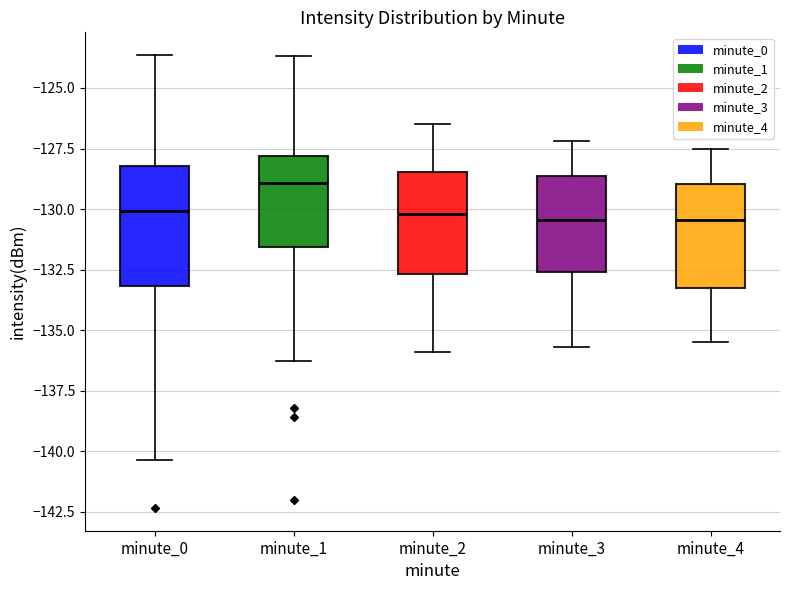

Comparing the boxes themselves (not the whiskers), which one is the tallest?

minute_0